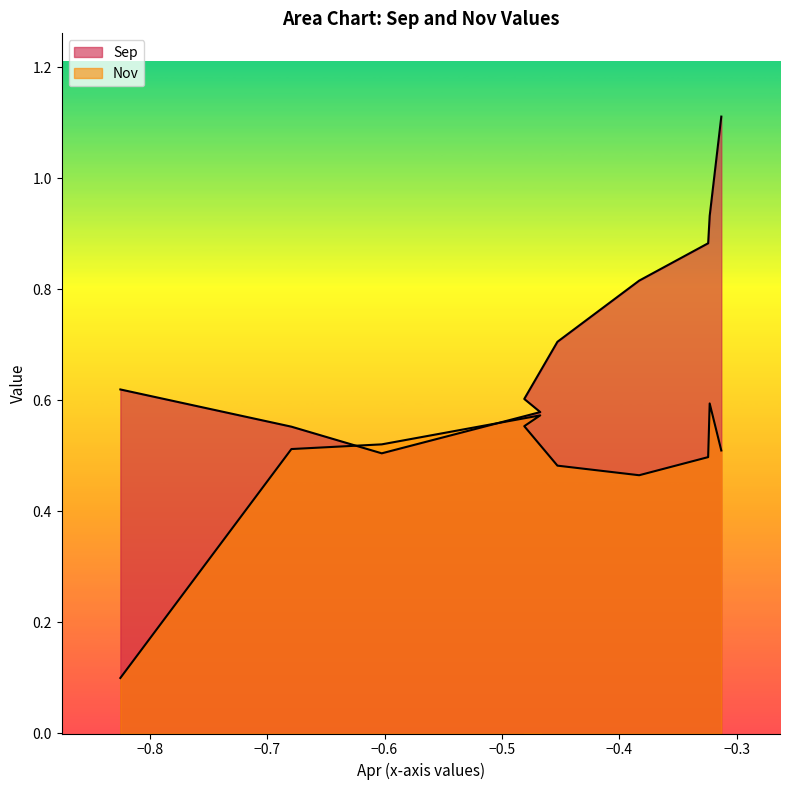

Reading left to right, extract all data points from this chart.

Sep: 0.6	0.6	0.5	0.6	0.6	0.7	0.8	0.9	0.9	1.1
Nov: 0.1	0.5	0.5	0.6	0.6	0.5	0.5	0.5	0.6	0.5